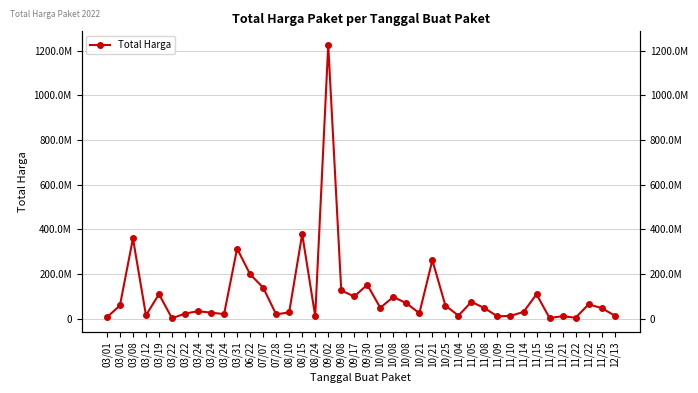

How many points are higher than both their immediate neighbors (excluding endpoints)?

13